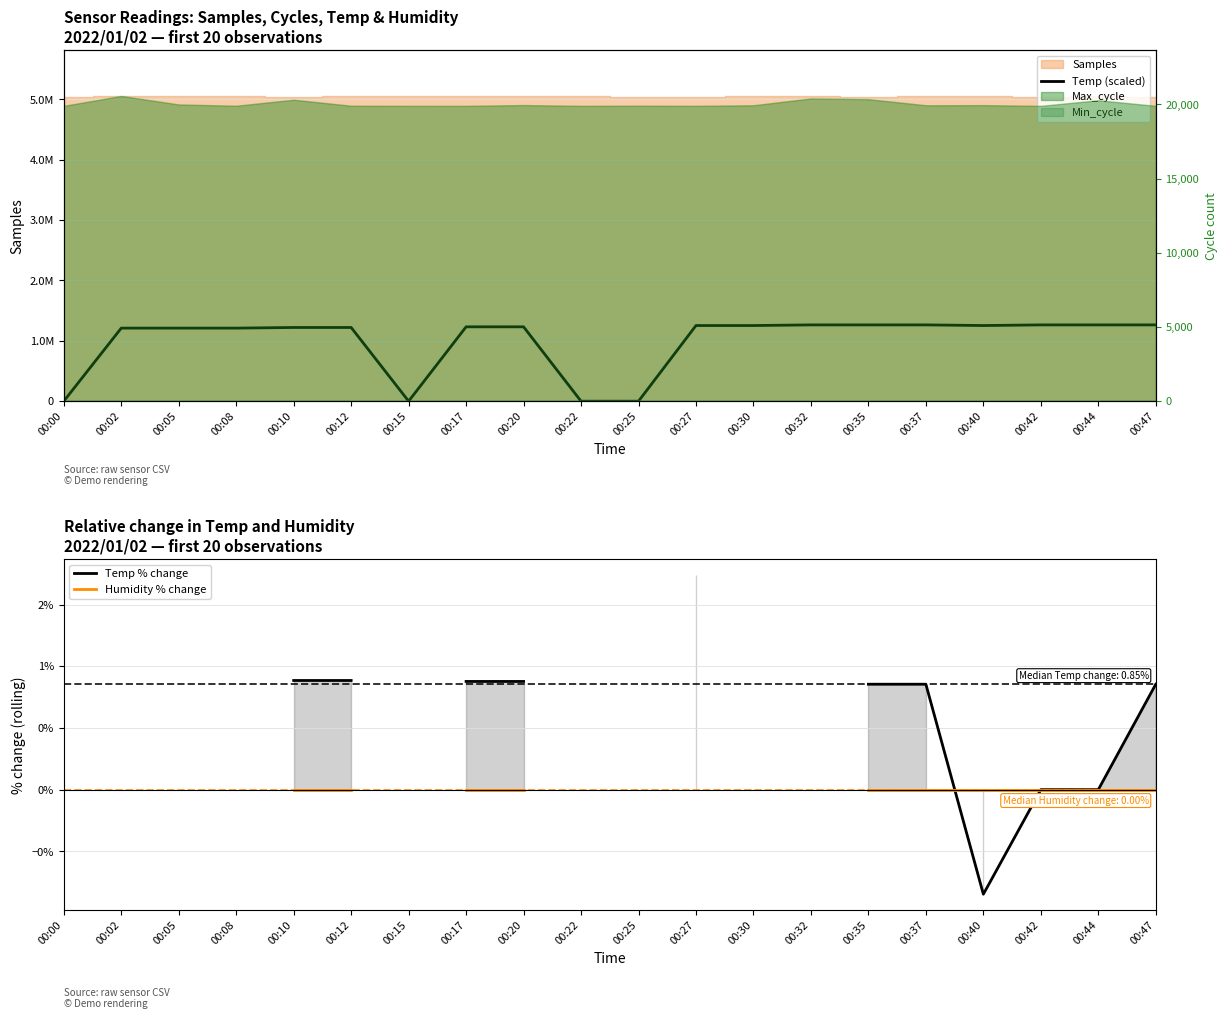

True or false: Temp % change has more than 1 interior local peaks.

False